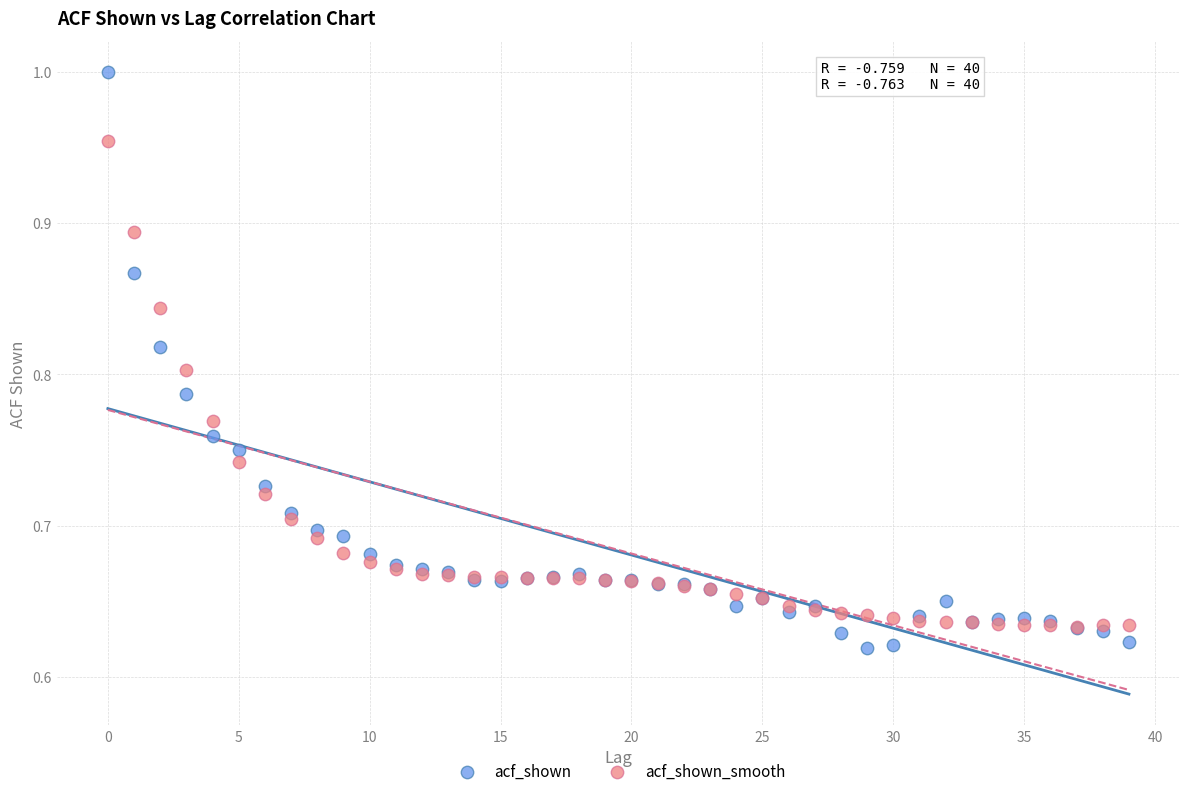

What are all the series names shown in the legend?

acf_shown, acf_shown_smooth